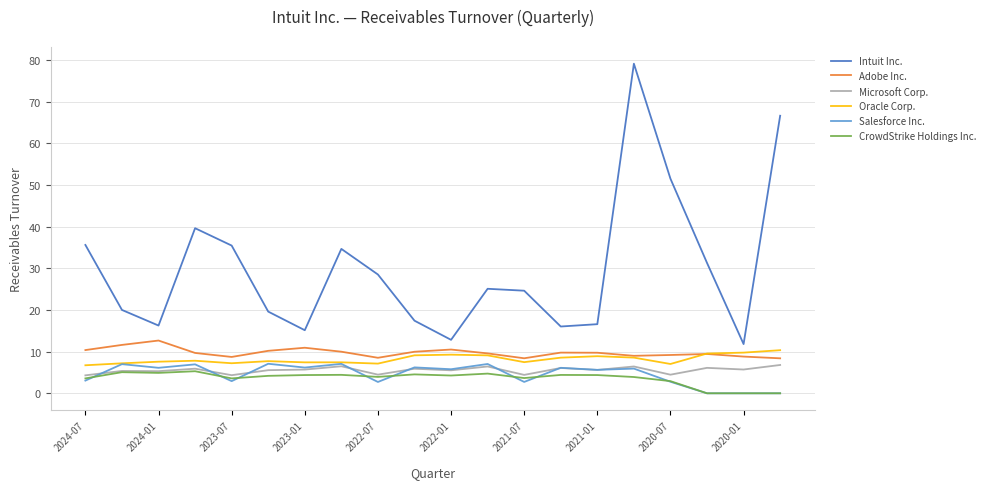

What is the difference between the second highest and minimum values in the Oracle Corp. series?

3.0